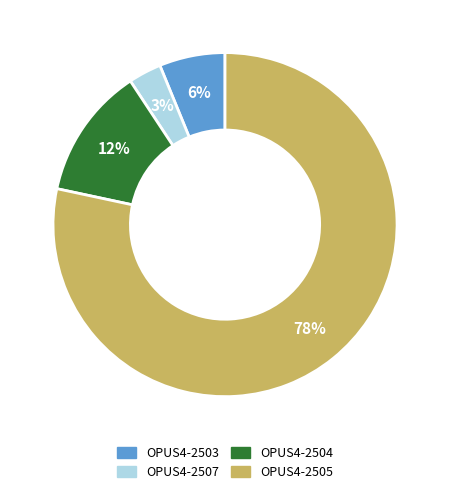

Combined, do OPUS4-2504 and OPUS4-2503 account for over 50%?

No